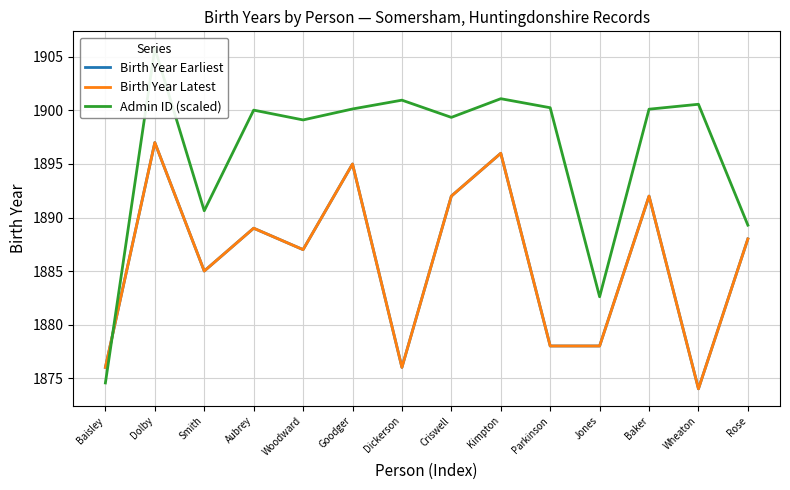

True or false: Birth Year Earliest and Birth Year Latest intersect in this chart.

False